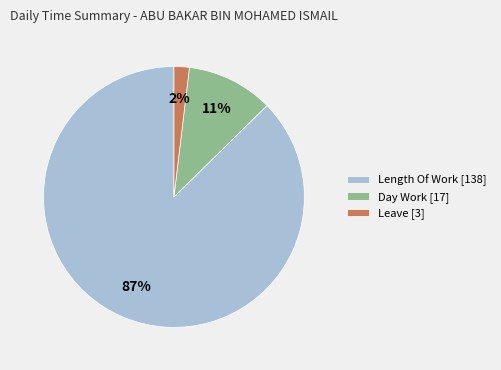

Combined, do Leave [3] and Day Work [17] account for over 50%?

No